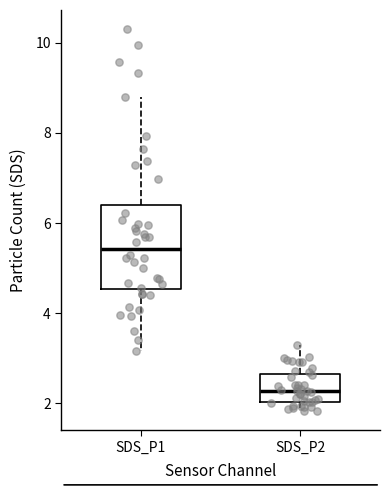

Reading left to right, read every box against the y-axis: the position of its median line, the range the box covers, and the ends of its whiskers. The values are not printed on the chart, so give them approximately, as read against the axis.

SDS_P1: median 5.4, box 4.6 to 6.4, whiskers 3.2 to 8.8
SDS_P2: median 2.2, box 2.0 to 2.6, whiskers 1.8 to 3.4